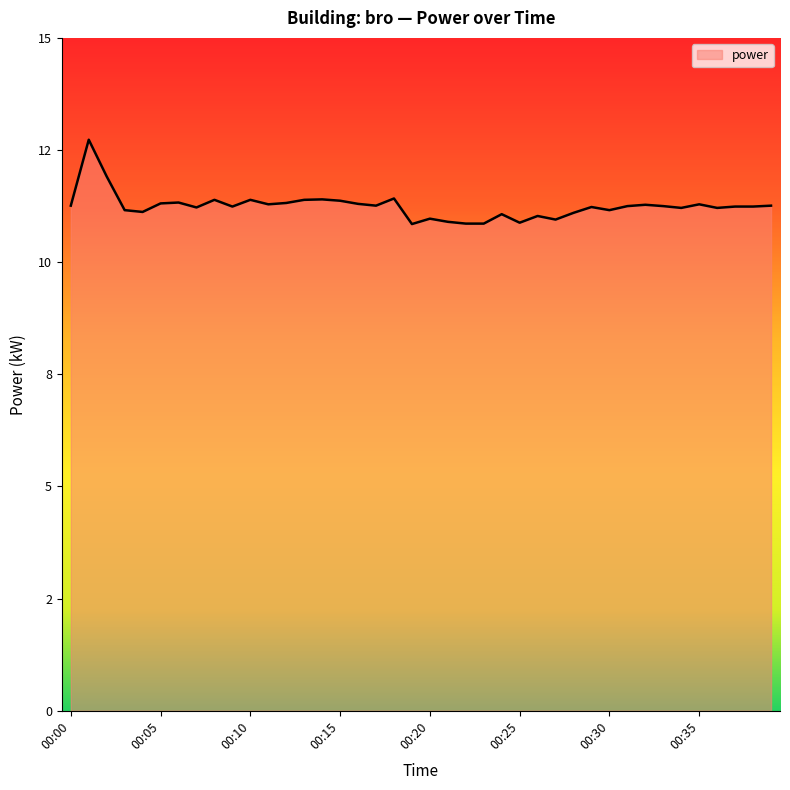

Is this an area chart (filled region under the line)?

Yes